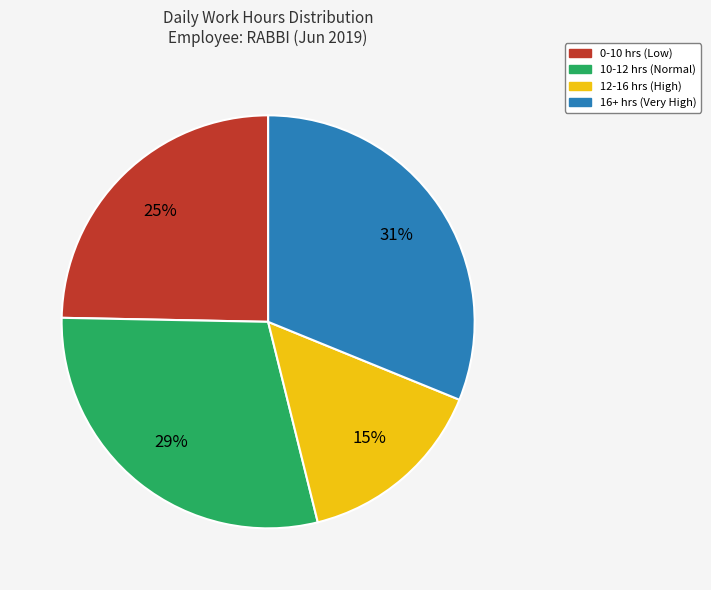

To the nearest percent, what is the difference between the largest and smallest slice percentages?

16%